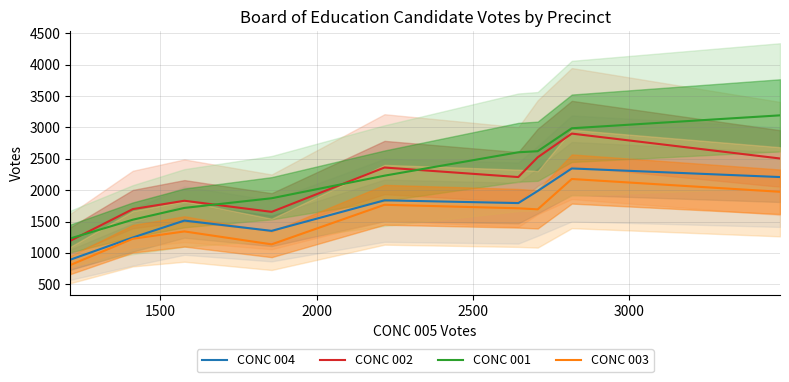

True or false: CONC 002 and CONC 004 cross at least once.

False